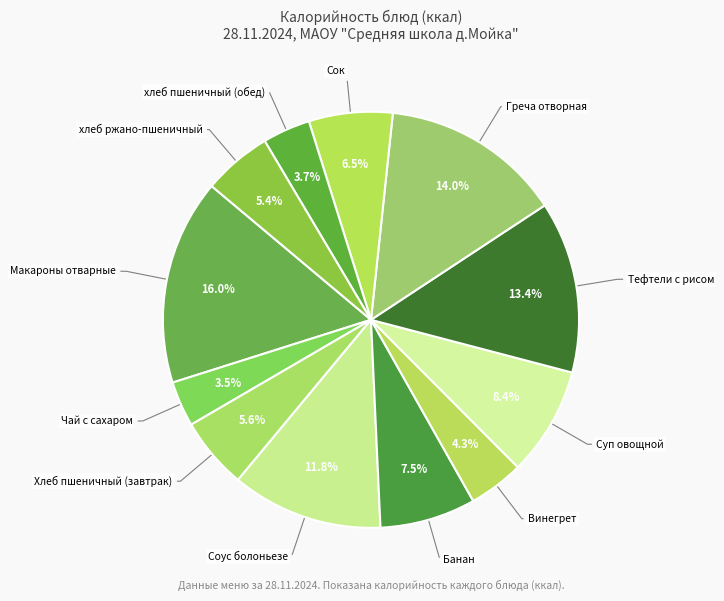

True or false: хлеб ржано-пшеничный accounts for 5% of the total.

True